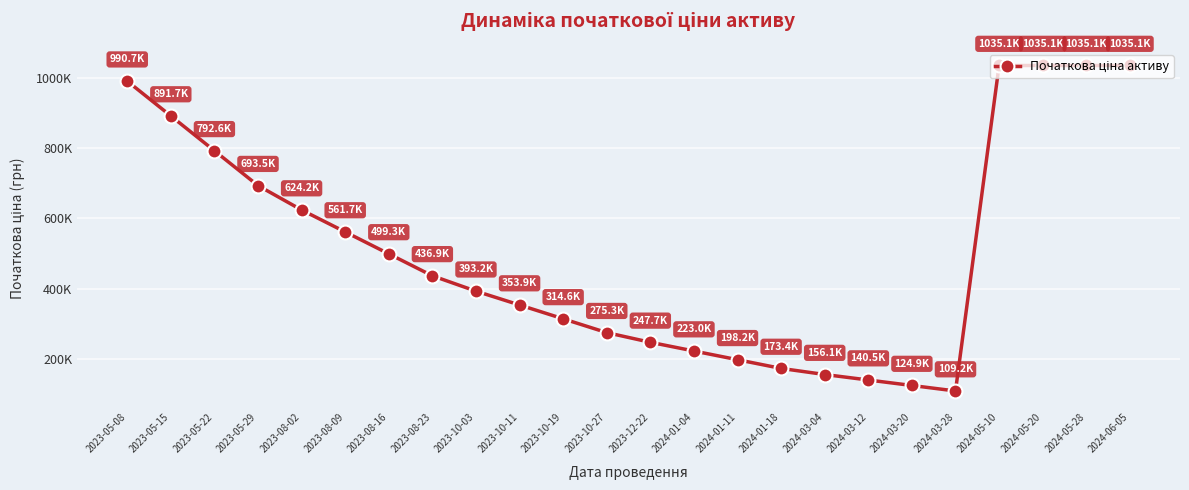

Which category has the highest value across all series?

2024-05-10